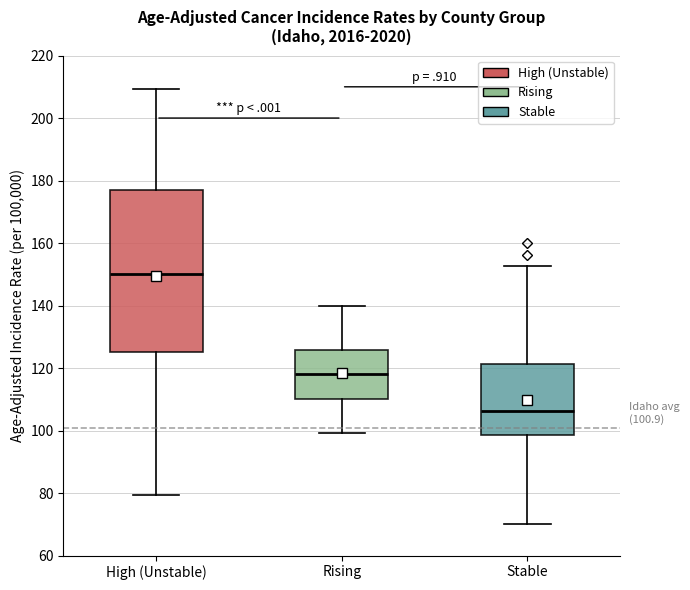

Which box's median line is the lowest?

Stable